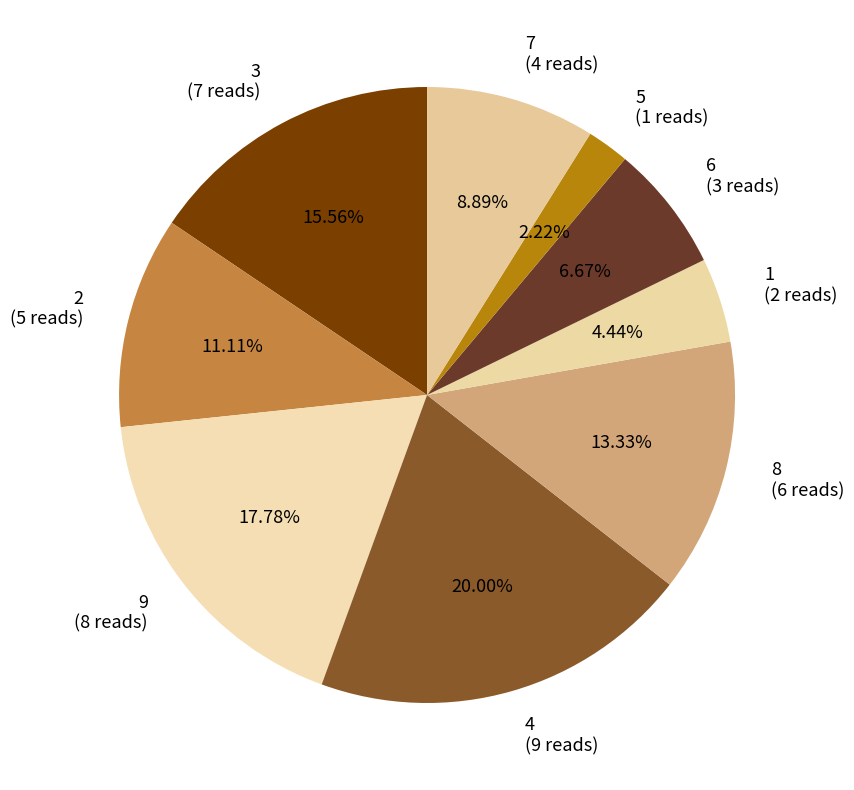

To the nearest percent, what is the combined percentage of 2 and 6?

18%